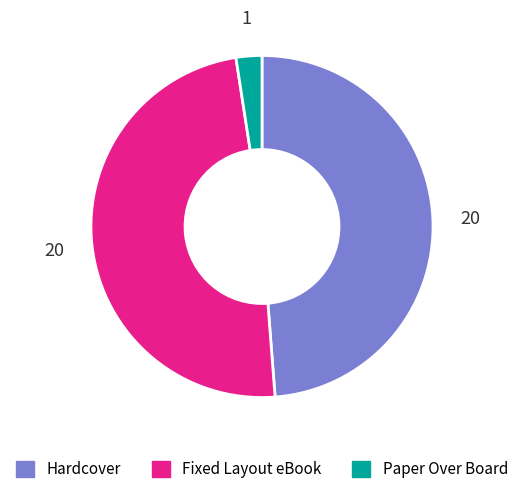

Is Hardcover the majority of the pie?

No